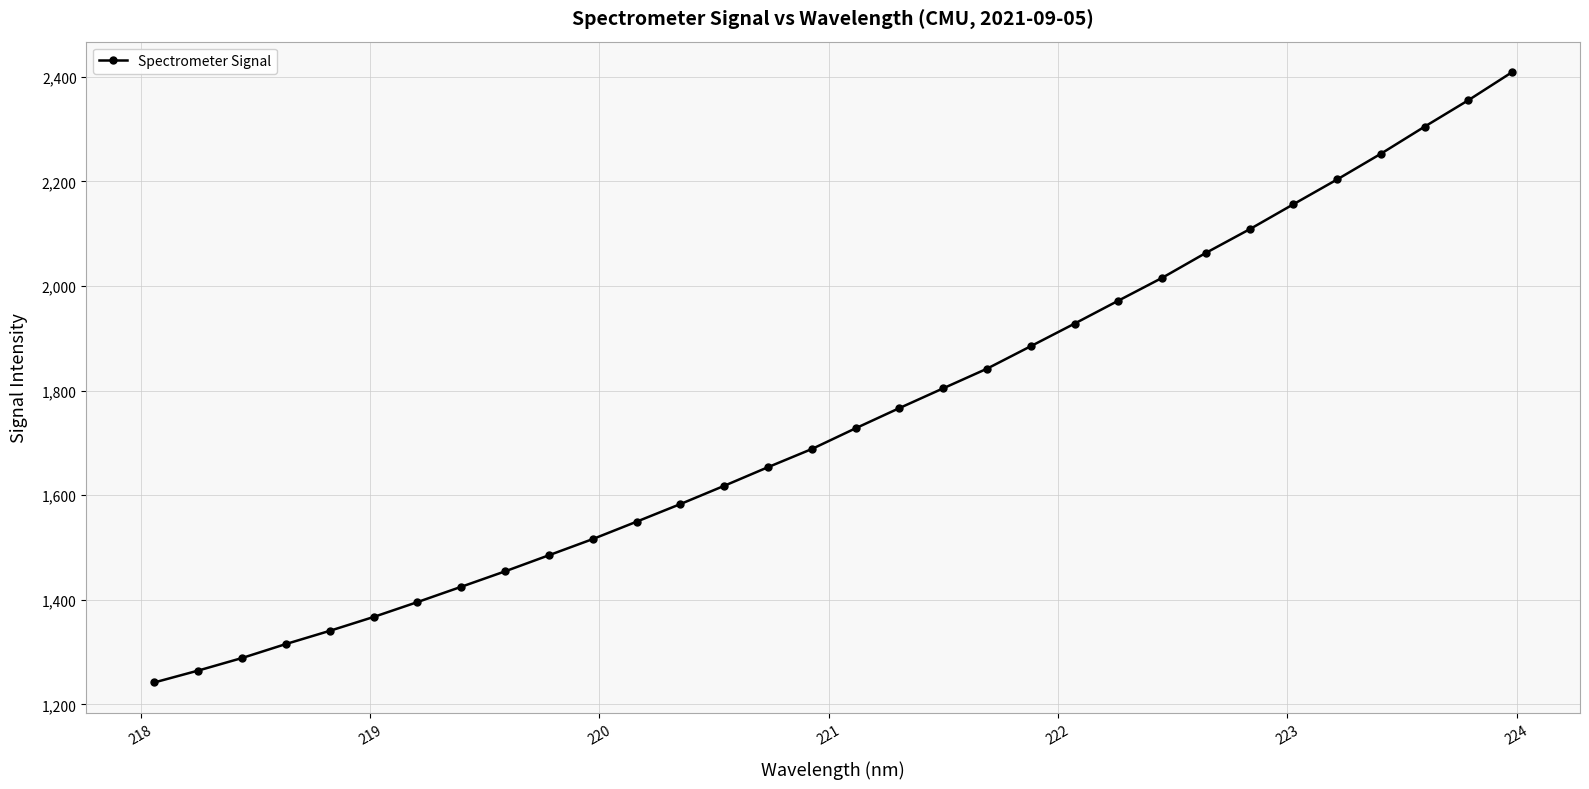

What is the smallest value displayed?

1242.0